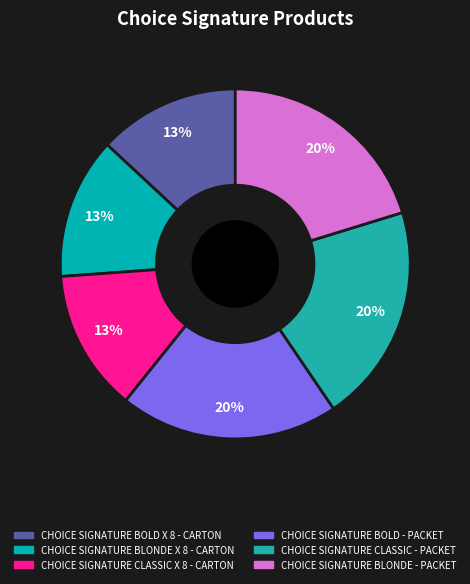

Which has a higher value, CHOICE SIGNATURE BOLD - PACKET or CHOICE SIGNATURE BLONDE X 8 - CARTON?

CHOICE SIGNATURE BOLD - PACKET